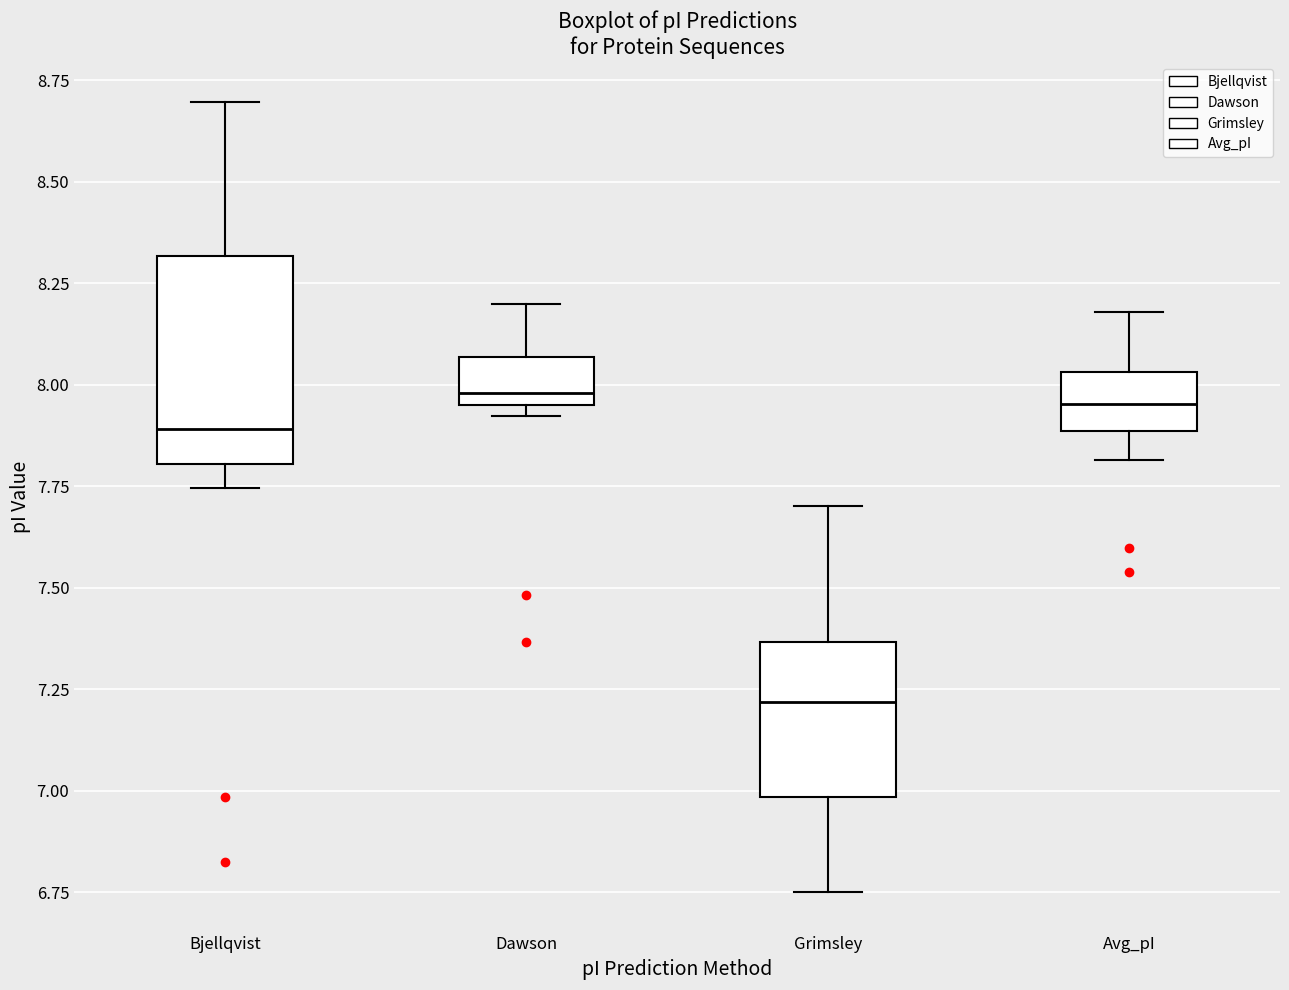

Which box is the tallest, from its lower edge to its upper edge?

Bjellqvist